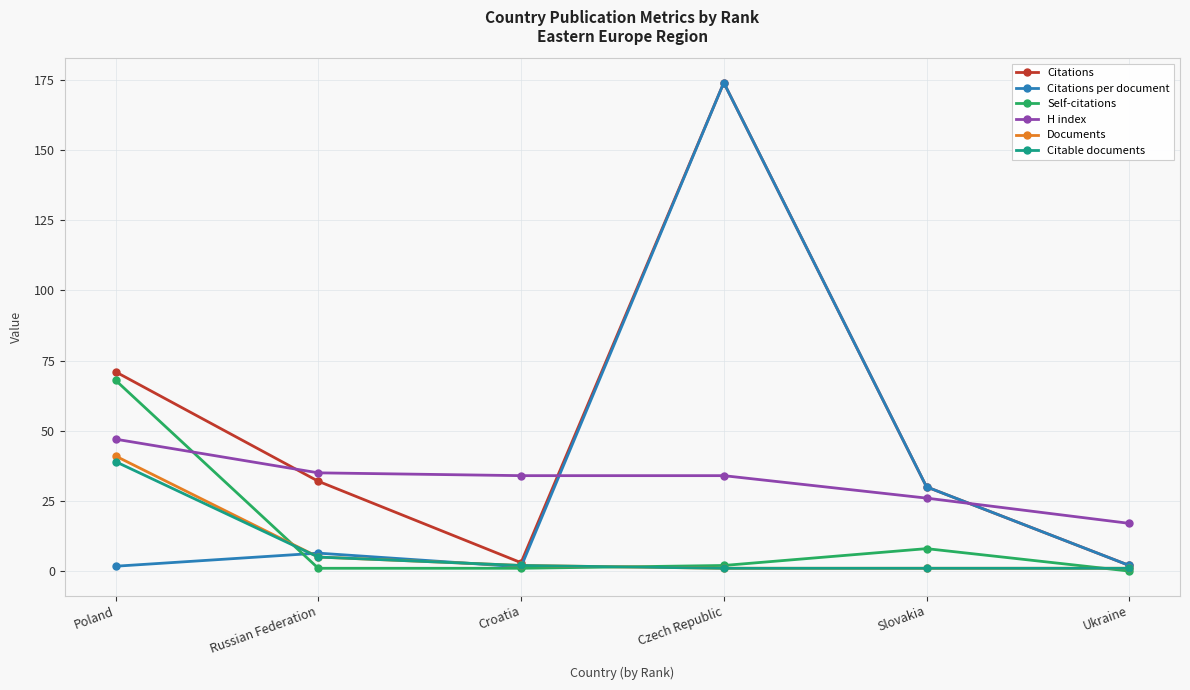

At how many categories does at least one series exceed 48?

2